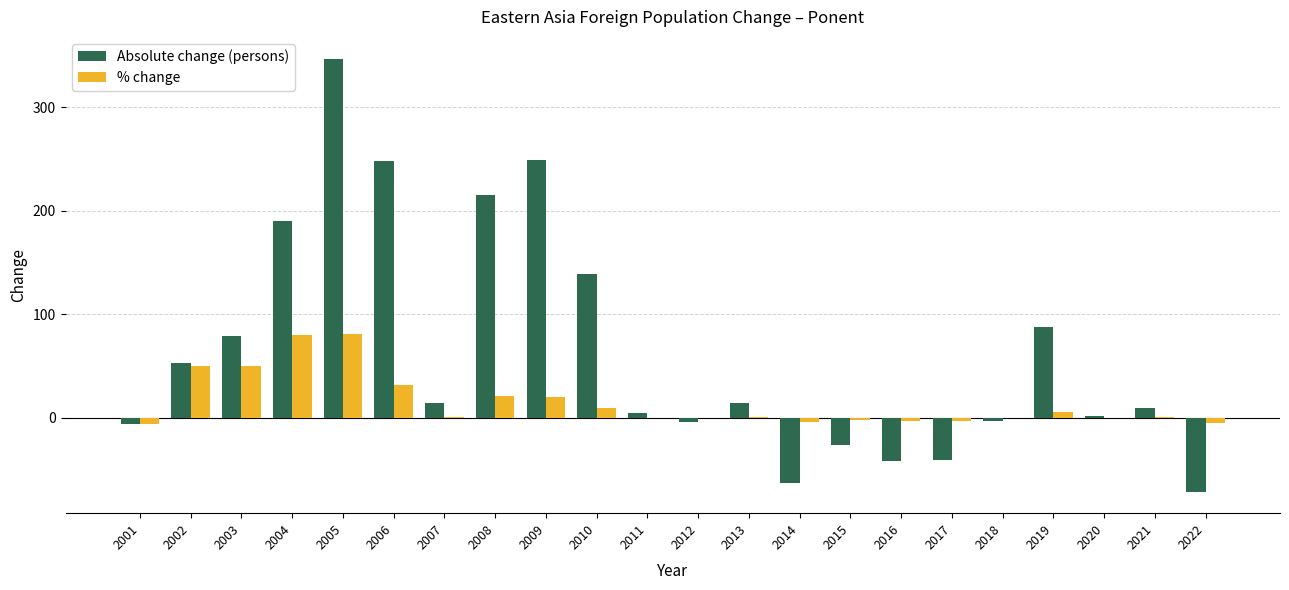

What is the sum of all % change values?

332.0